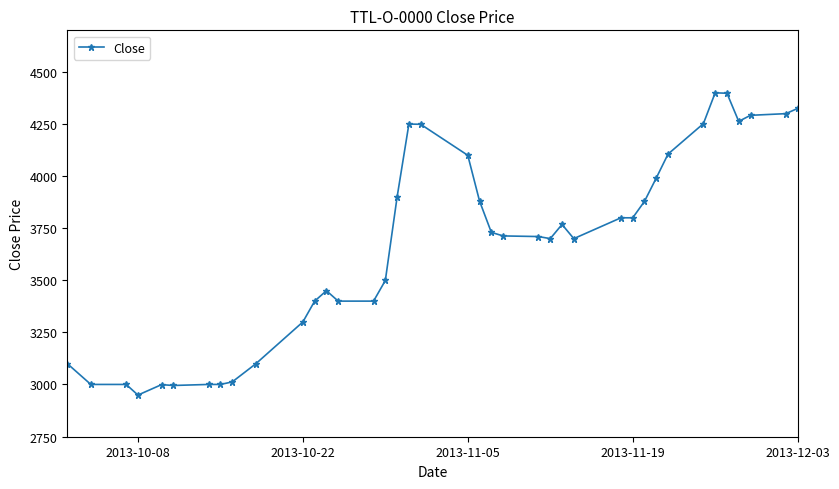

What is the difference between the maximum and minimum values?

1451